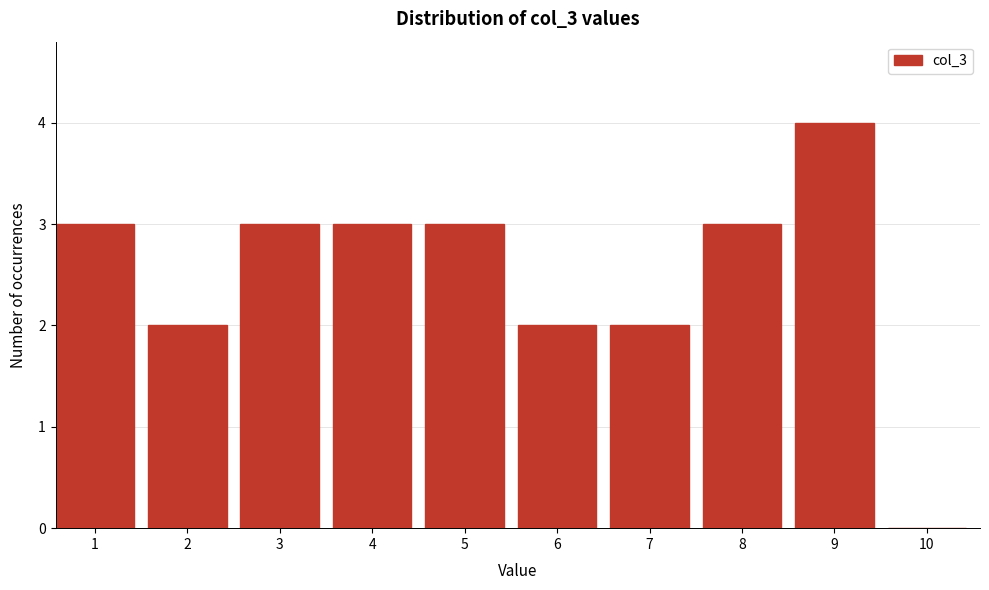

Reading left to right, list all the values displayed in this chart.

1=3	2=2	3=3	4=3	5=3	6=2	7=2	8=3	9=4	10=0